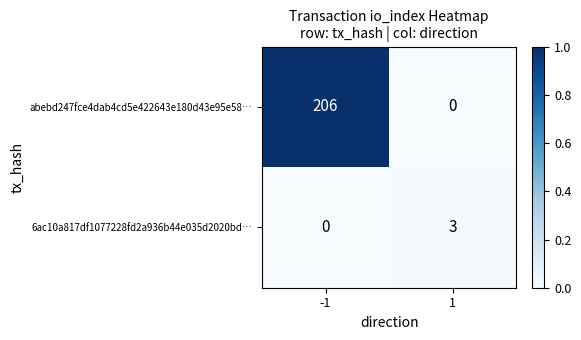

Which series has the largest total across all categories?

abebd247fce4dab4cd5e422643e180d43e95e58…